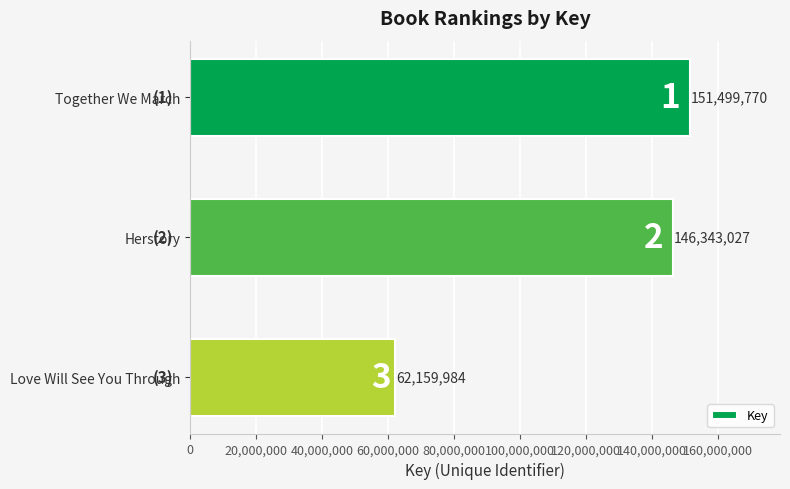

Rank the categories by value from lowest to highest.

Love Will See You Through, Herstory, Together We March